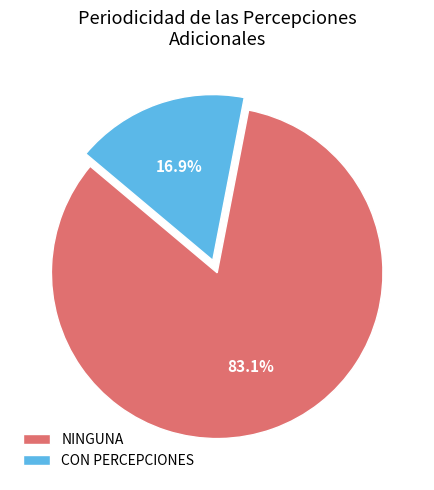

The NINGUNA slice represents 83% of the pie. True or false?

True